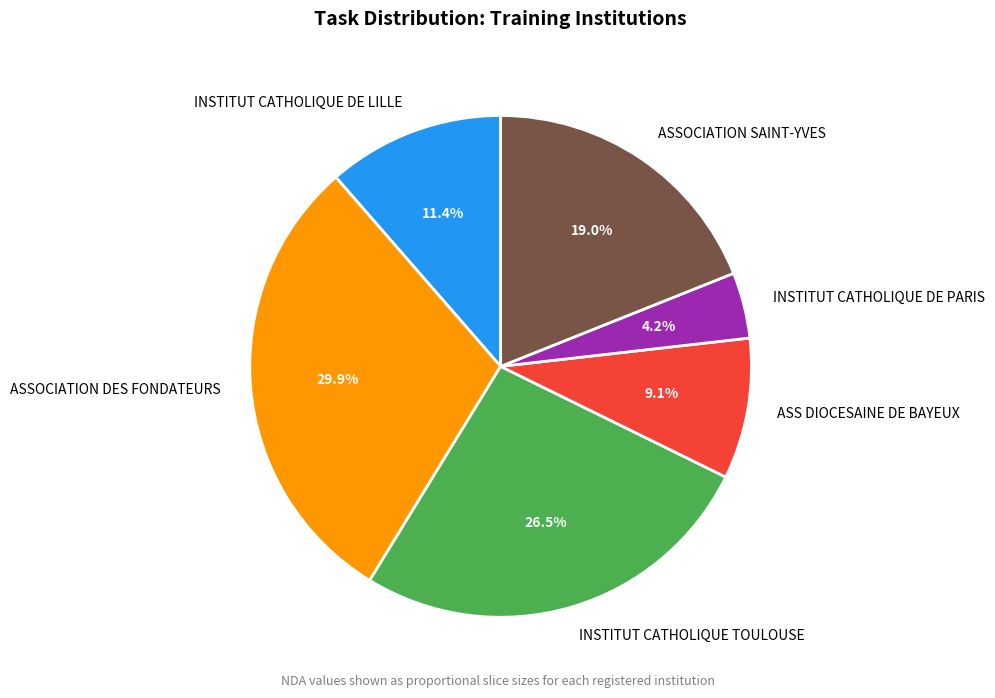

To the nearest percent, what portion does INSTITUT CATHOLIQUE DE LILLE represent?

11%